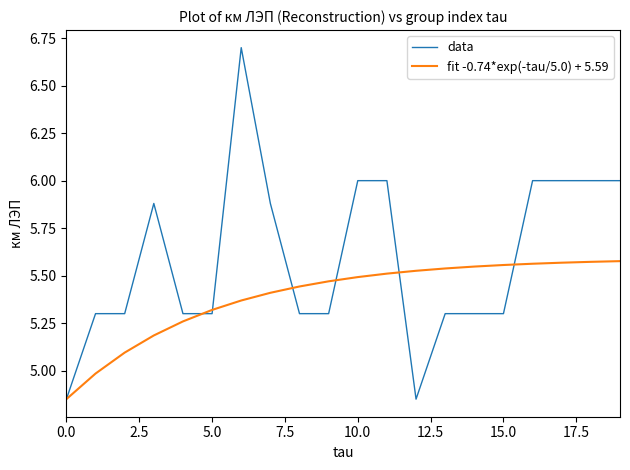

Which series has the widest spread of values?

data